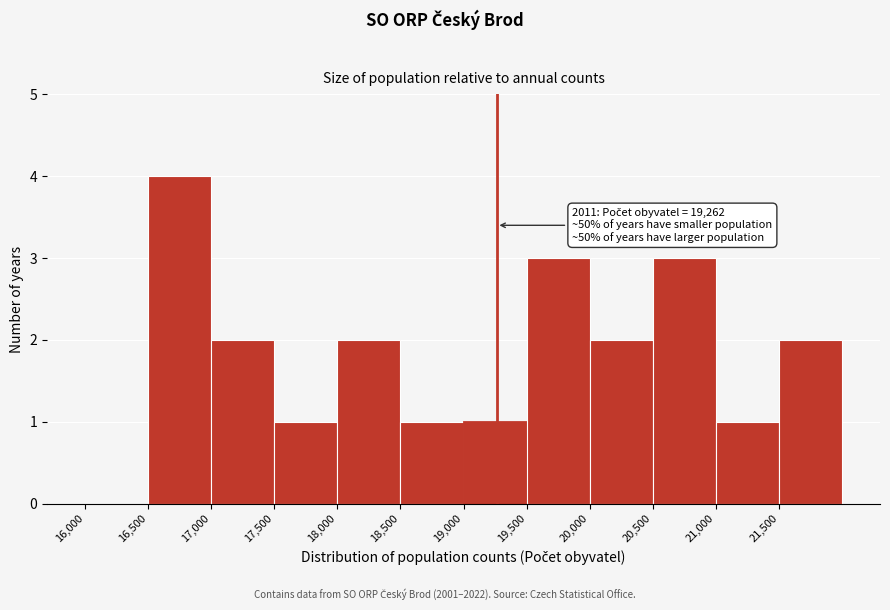

Which range on the x-axis has the tallest bar?

16500 to 17000